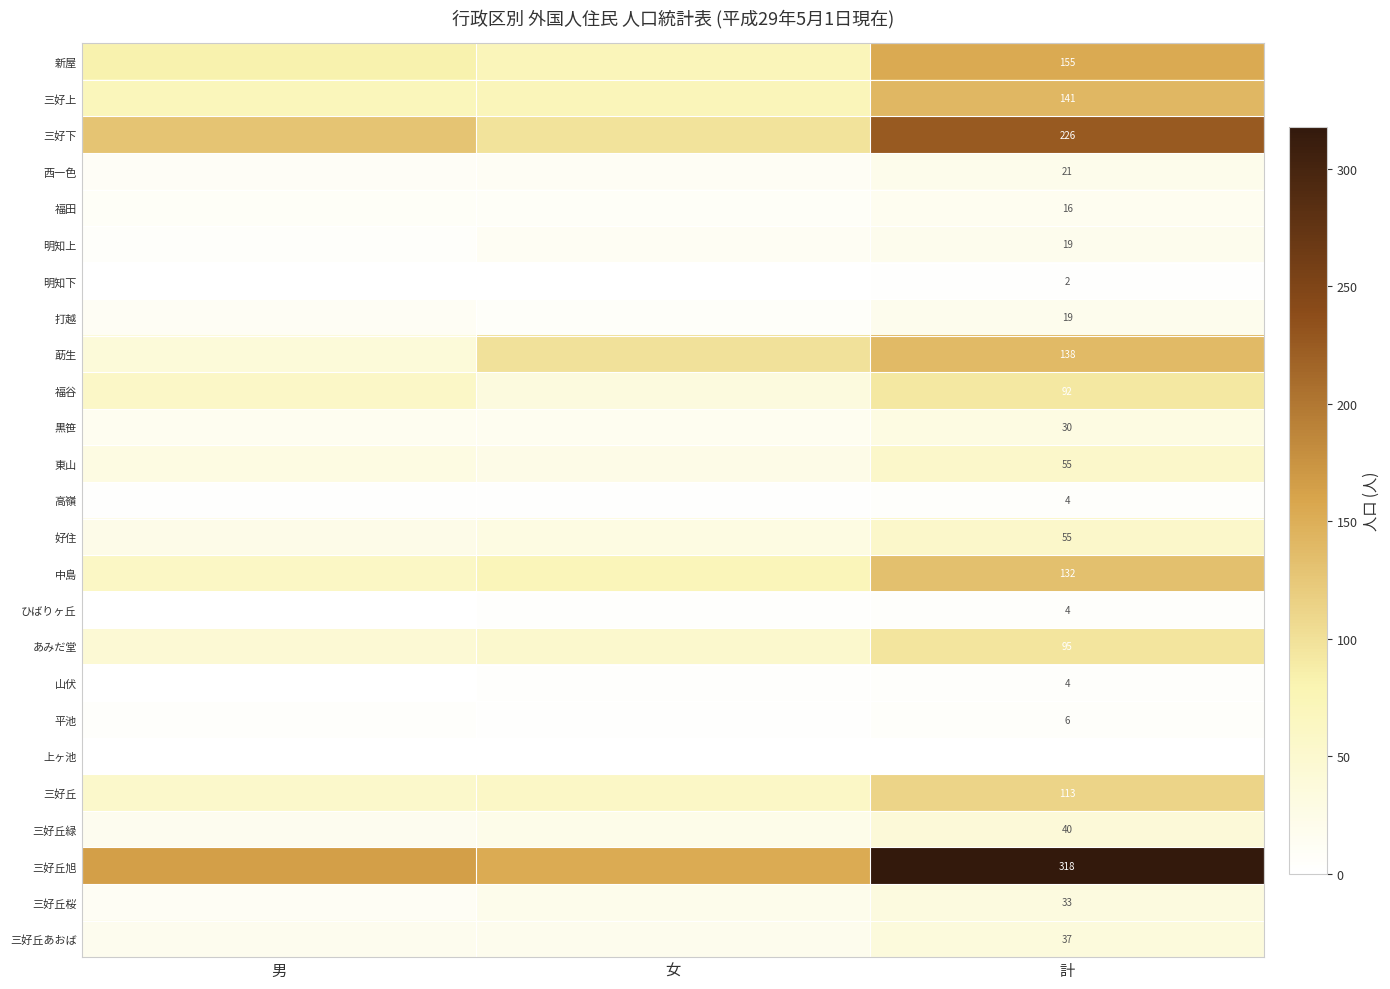

True or false: 高嶺 has a value of 1 at 計.

False